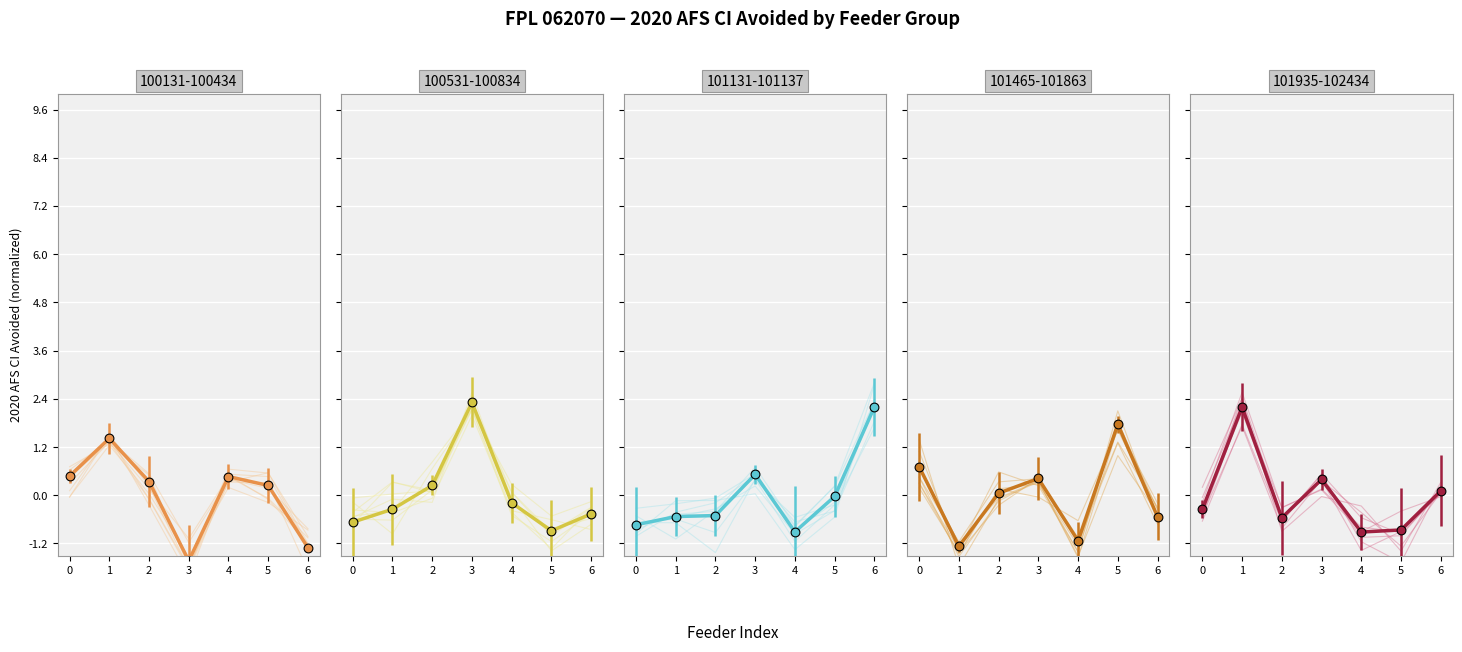

Which series has the largest total across all categories?

100131-100434